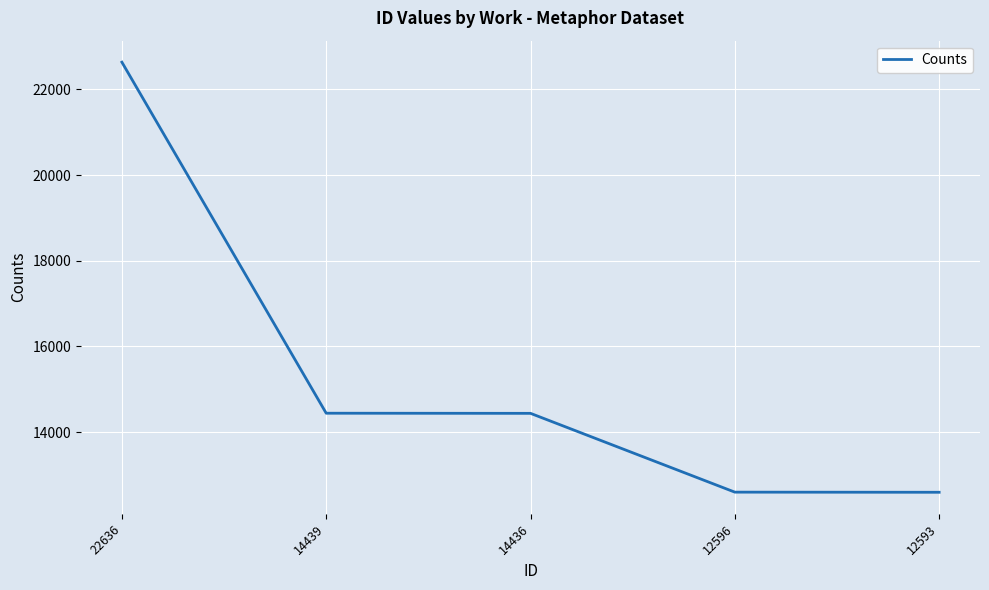

Which label corresponds to the largest value in the chart?

22636